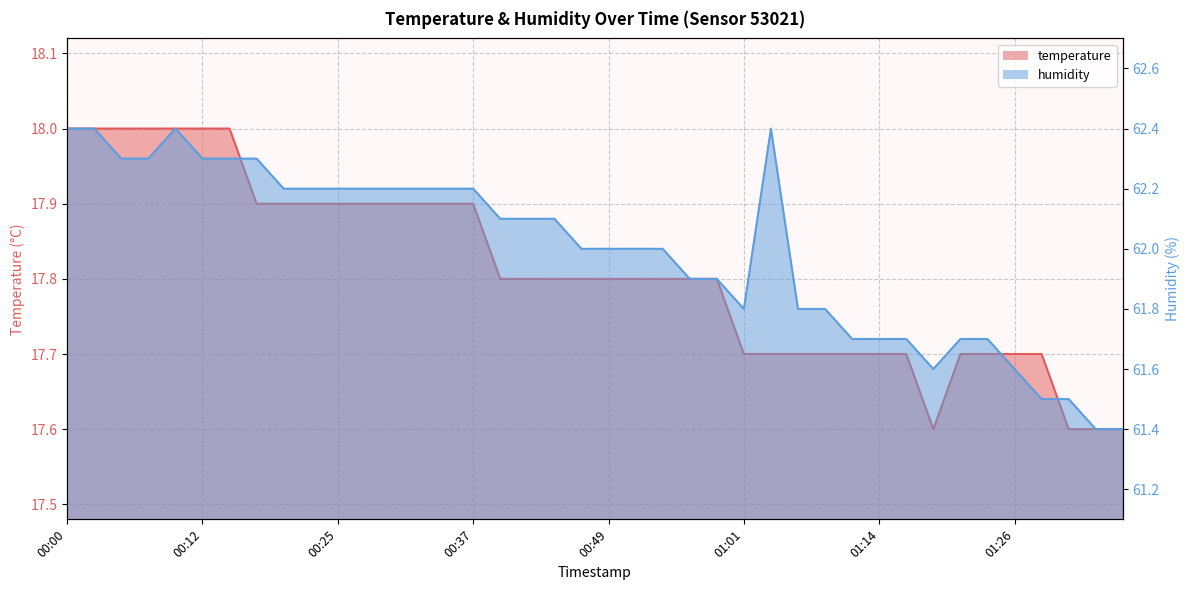

At which category is the sum across all series the highest?

00:00